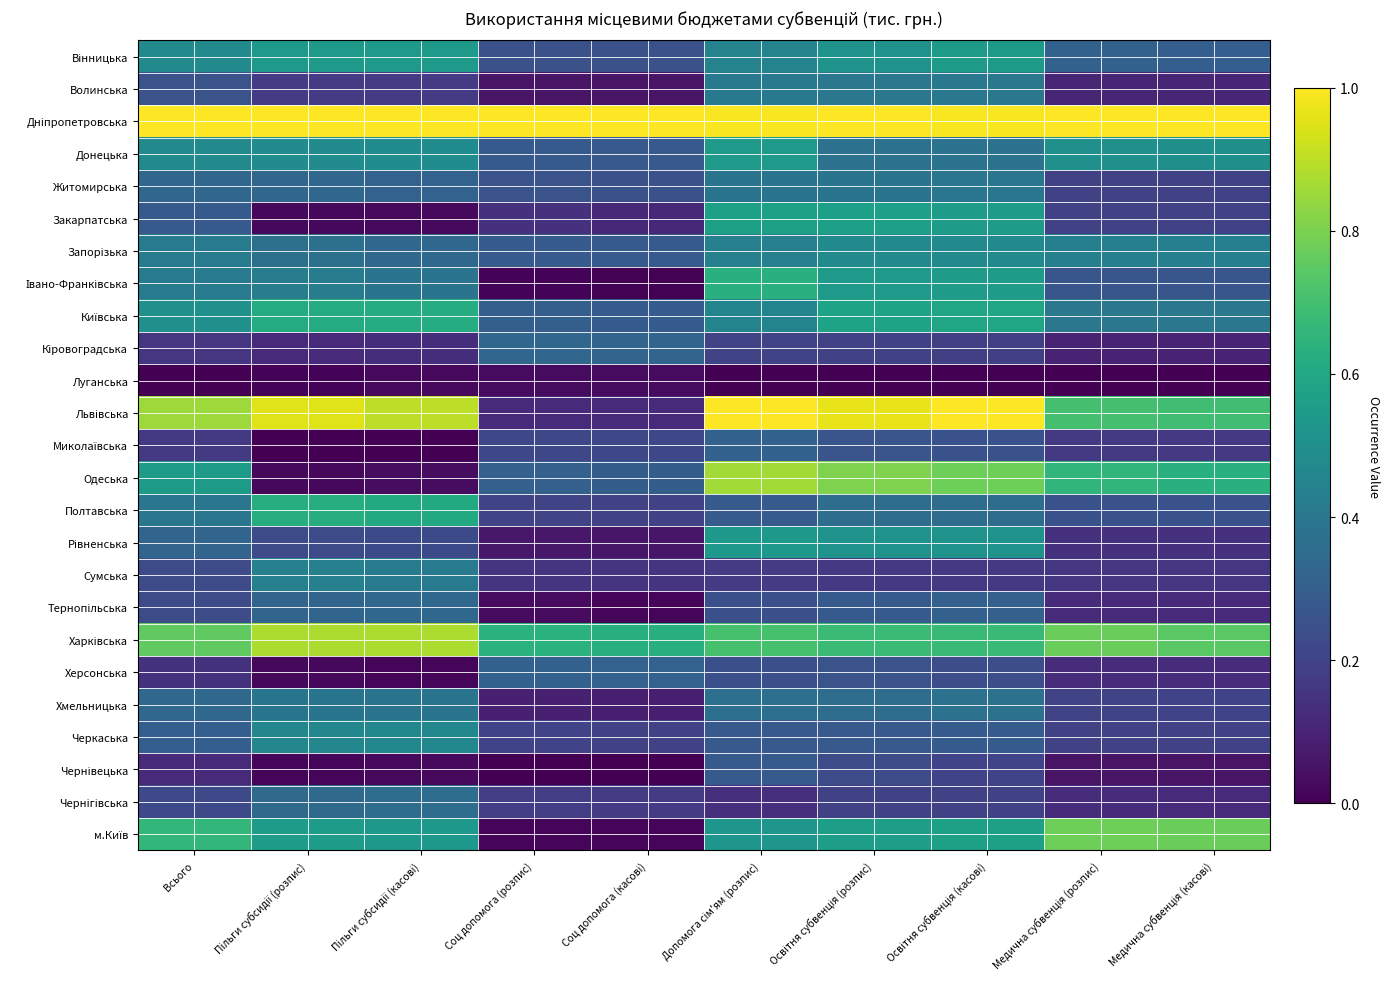

What is the total value across all series at Соц допомога (розпис)?

5.5